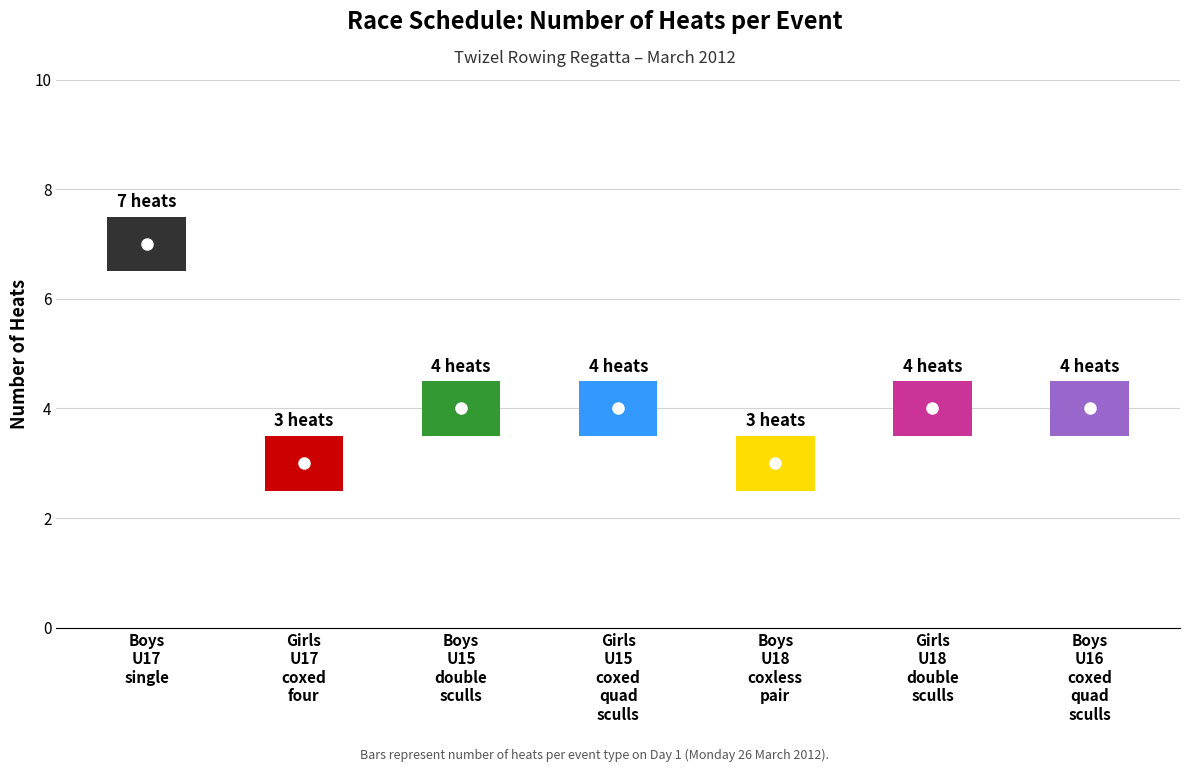

Which has a higher value, Boys U18 coxless pair or Boys U16 coxed quad sculls?

Boys U16 coxed quad sculls